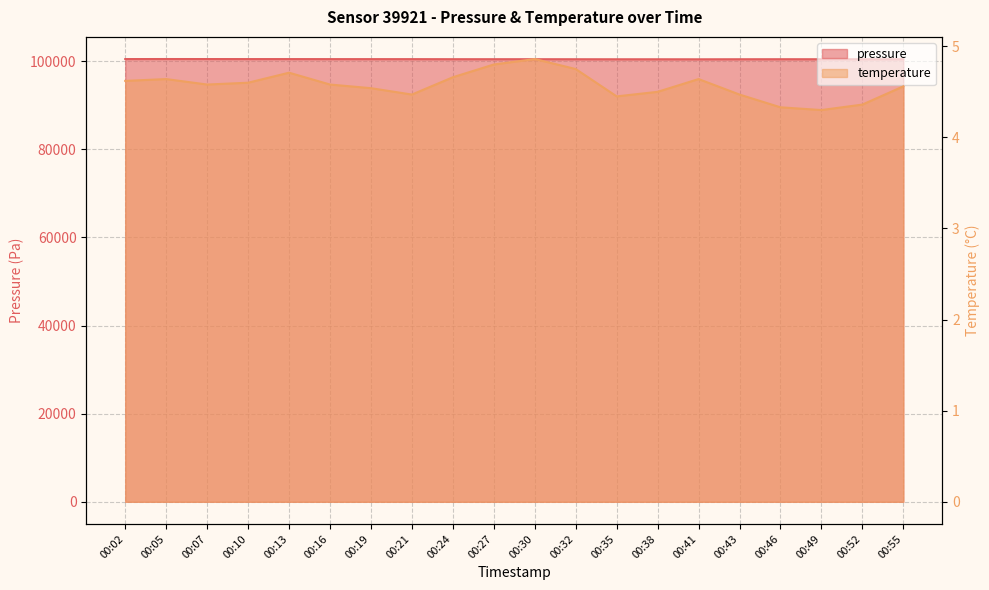

What is the total value across all series at 00:16?

100498.1